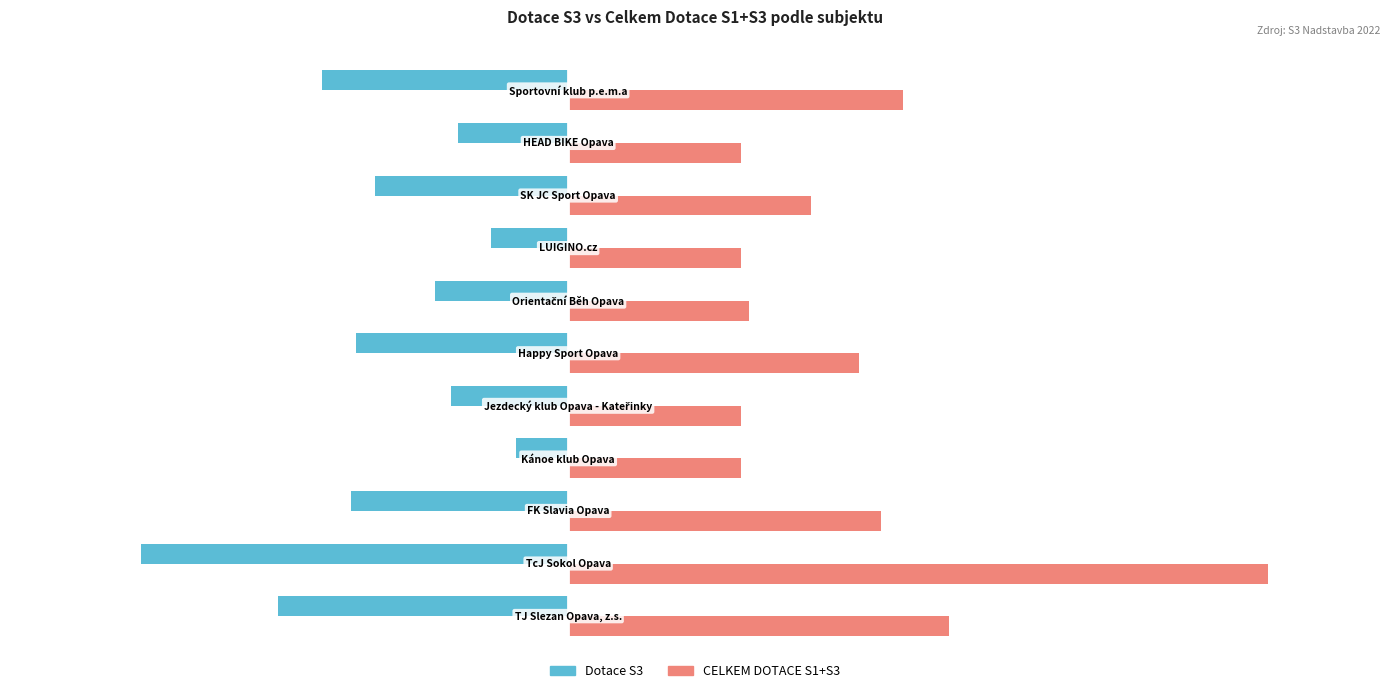

What are all the series names shown in the legend?

Dotace S3, CELKEM DOTACE S1+S3